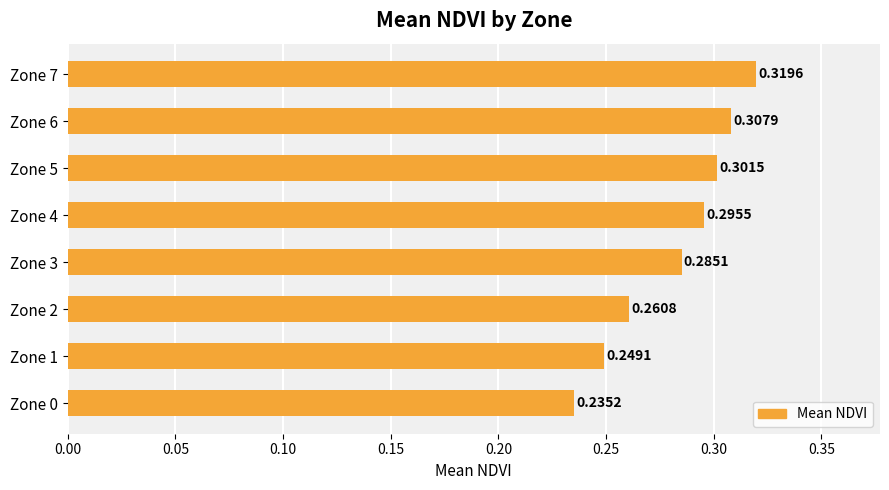

Rank the categories by value from lowest to highest.

Zone 0, Zone 1, Zone 2, Zone 3, Zone 4, Zone 5, Zone 6, Zone 7